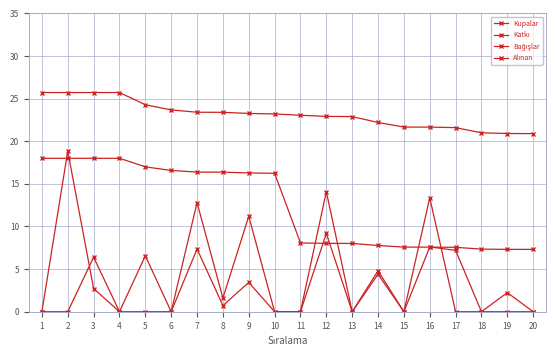

Is the value of Katkı at 5 greater than the value of Bağışlar at 6?

Yes